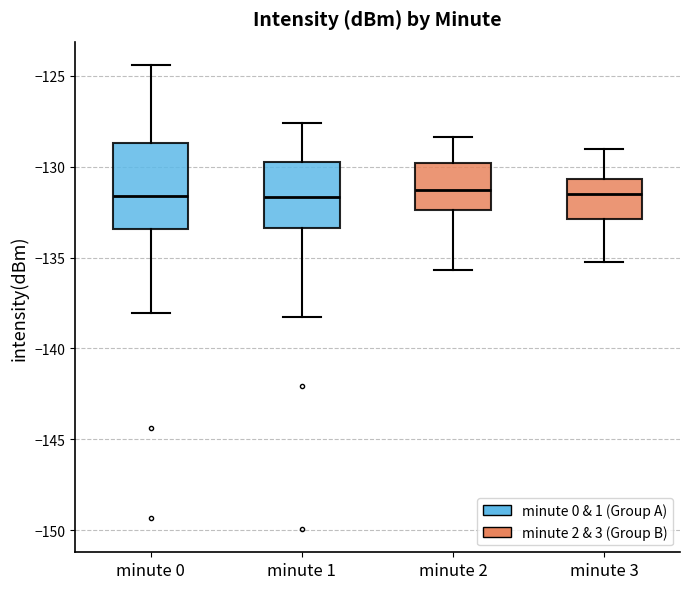

Reading left to right, transcribe this box plot: for each box, give where its median line is, the range the box spans, and where its two whiskers end, as read against the y-axis. The values are not printed on the chart, so give them approximately, as read against the axis.

minute 0: median -131.5, box -133.5 to -128.5, whiskers -138.0 to -124.5
minute 1: median -131.5, box -133.5 to -129.5, whiskers -138.5 to -127.5
minute 2: median -131.5, box -132.5 to -130.0, whiskers -135.5 to -128.5
minute 3: median -131.5, box -133.0 to -130.5, whiskers -135.0 to -129.0